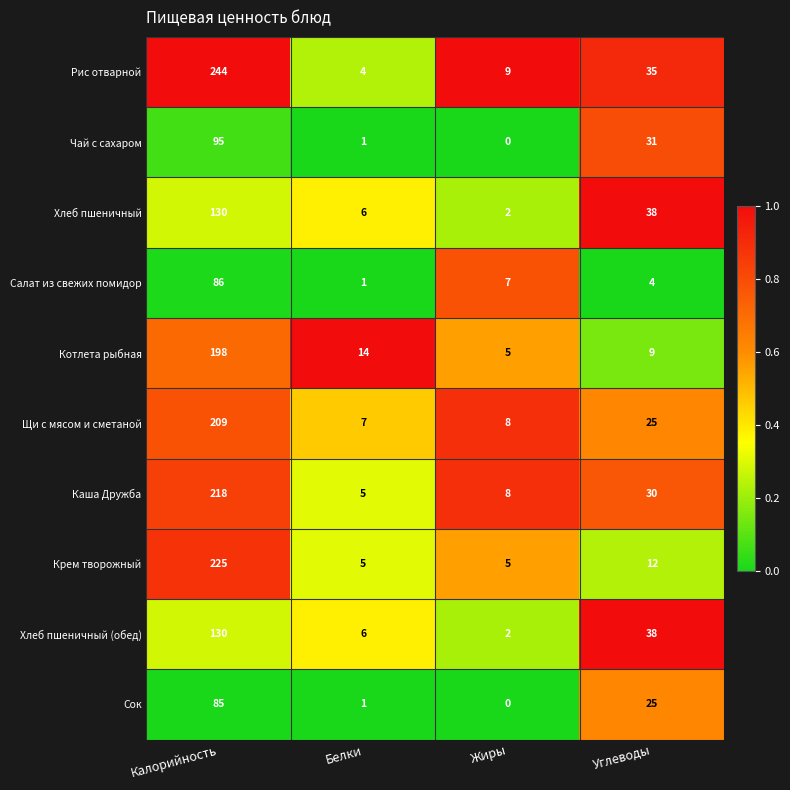

Which category has the highest value across all series?

Калорийность